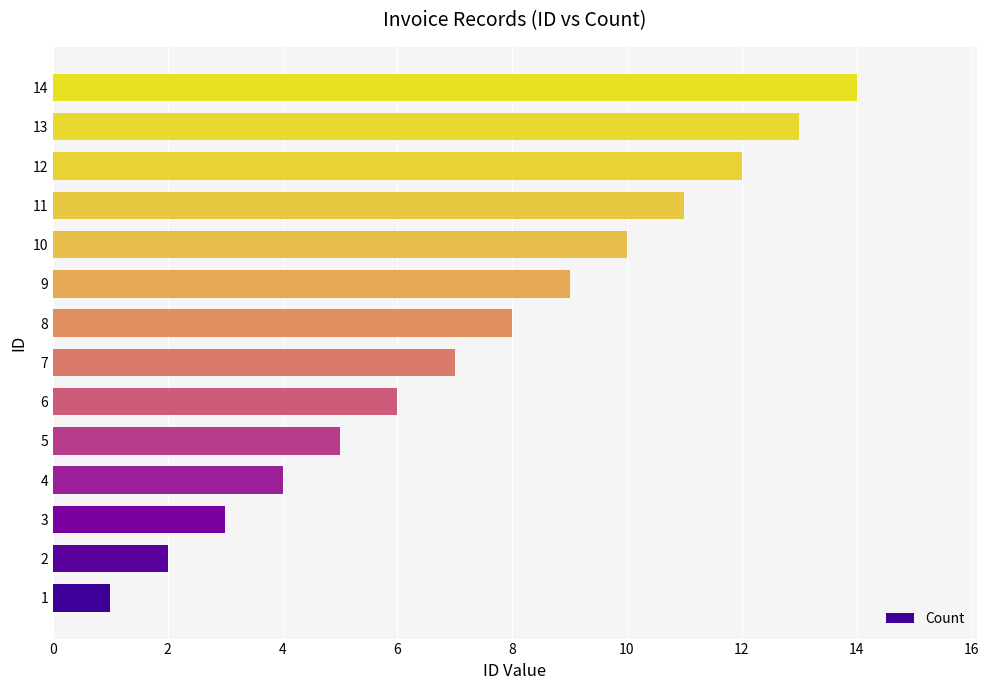

What is the difference between the second highest and second lowest values?

11